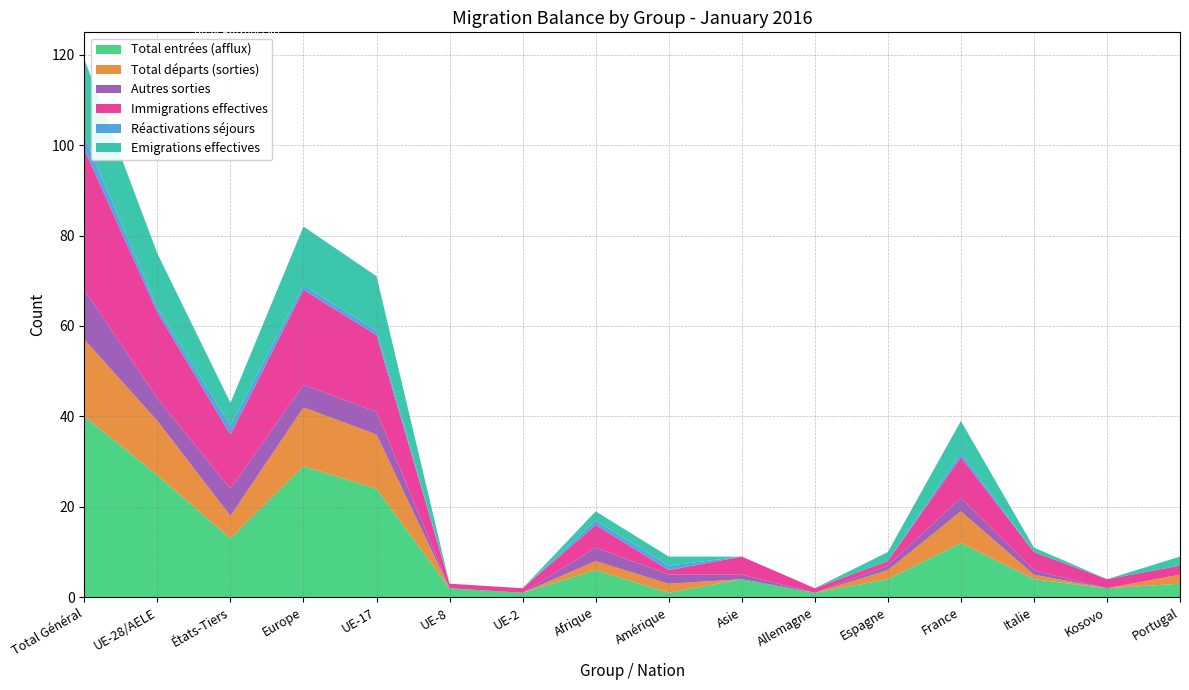

Reading right to left, what are all the values shown in this chart?

Total entrées (afflux): 3	2	4	12	4	1	4	1	6	1	2	24	29	13	27	40
Total départs (sorties): 2	0	1	7	2	0	0	2	2	0	0	12	13	5	12	17
Autres sorties: 0	0	1	3	1	0	1	2	3	0	0	5	5	6	5	11
Immigrations effectives: 2	2	4	9	1	1	4	1	5	1	1	17	21	12	19	31
Réactivations séjours: 0	0	0	1	0	0	0	1	1	0	0	1	1	2	1	3
Emigrations effectives: 2	0	1	7	2	0	0	2	2	0	0	12	13	5	12	17